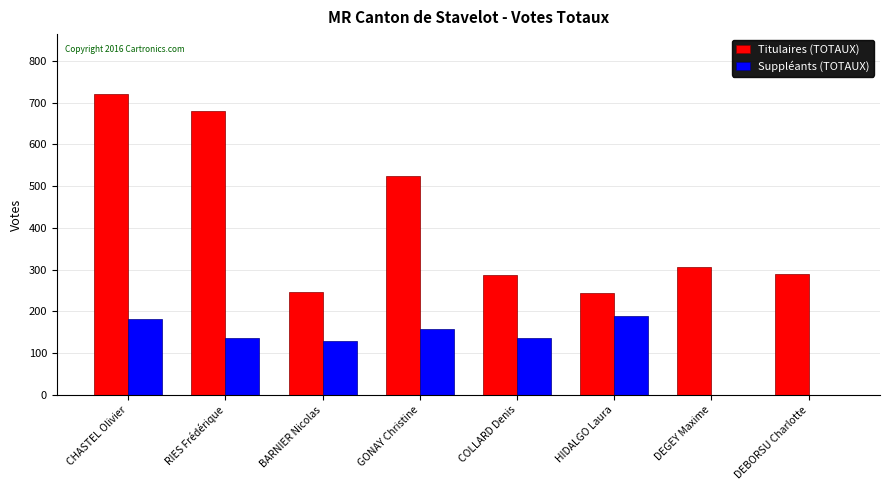

At which label is Titulaires (TOTAUX) closest to 481?

GONAY Christine